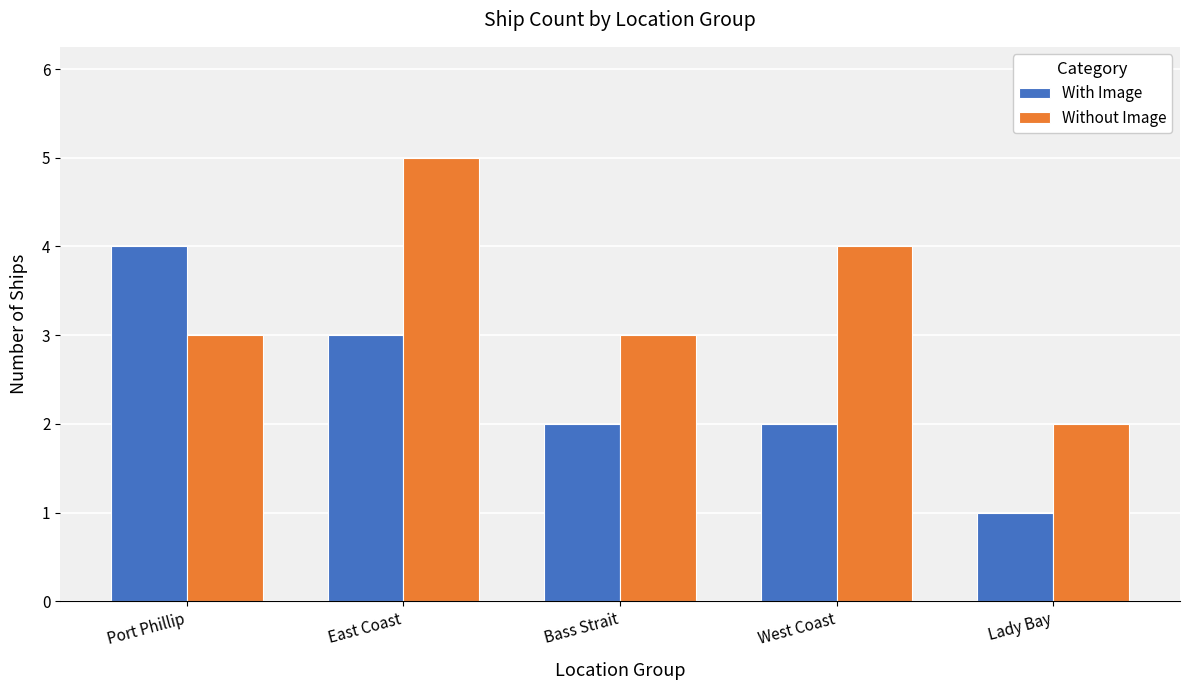

What is the smallest value displayed?

1